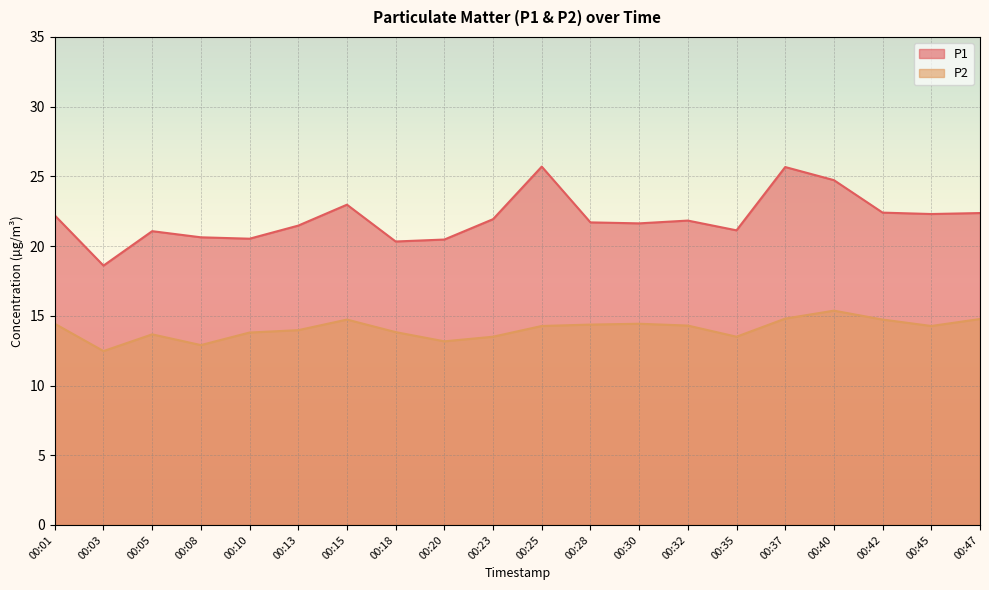

Which series has the largest total across all categories?

P1